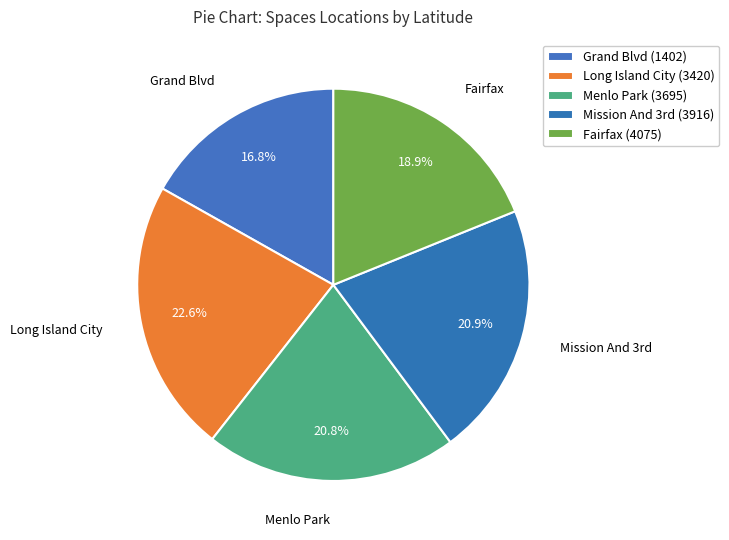

Which has a higher value, Long Island City or Menlo Park?

Long Island City